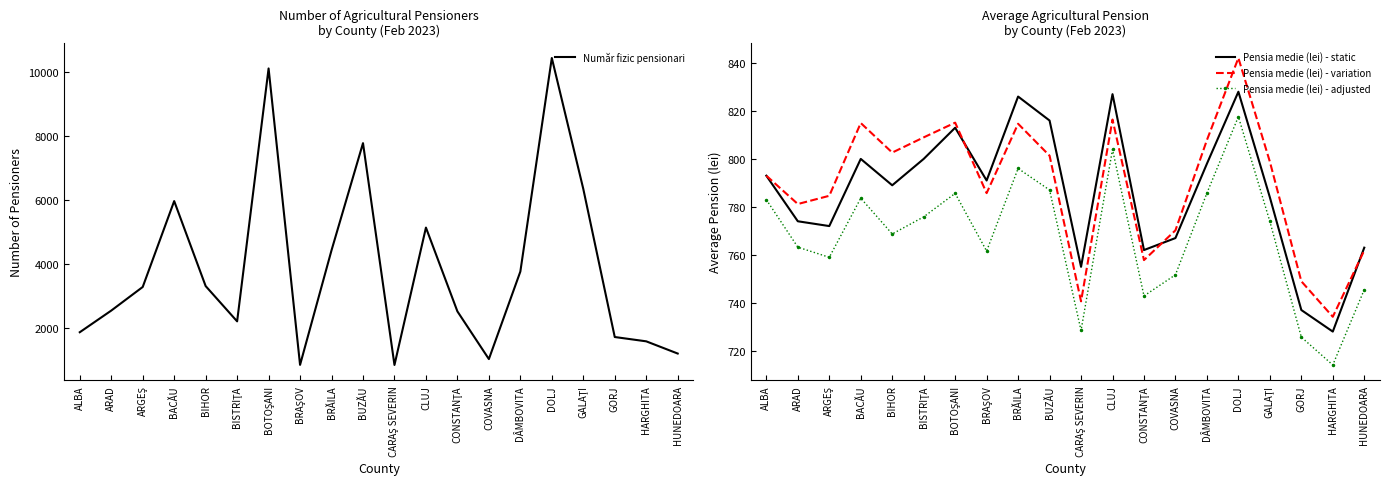

True or false: Număr fizic pensionari and Pensia medie (lei) - static intersect in this chart.

False